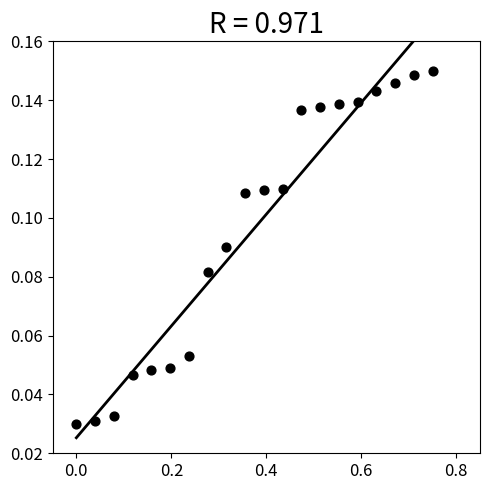

What is the range of X values (max minus min)?

0.8